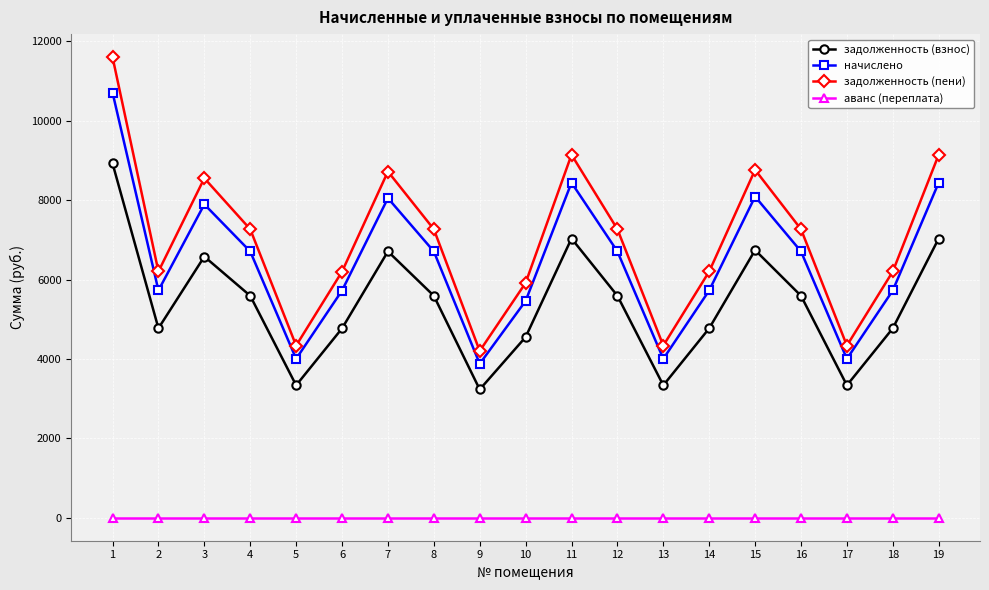

What is the lowest value of the начислено series?

3876.6